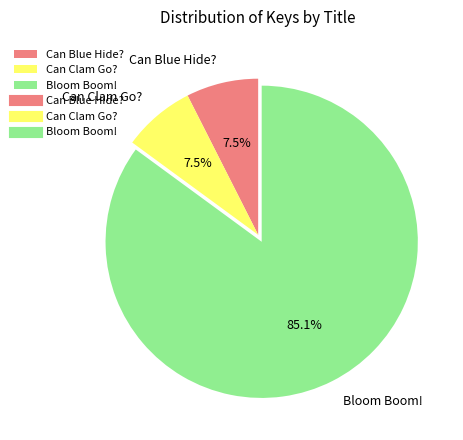

Which has a higher value, Bloom Boom! or Can Blue Hide??

Bloom Boom!